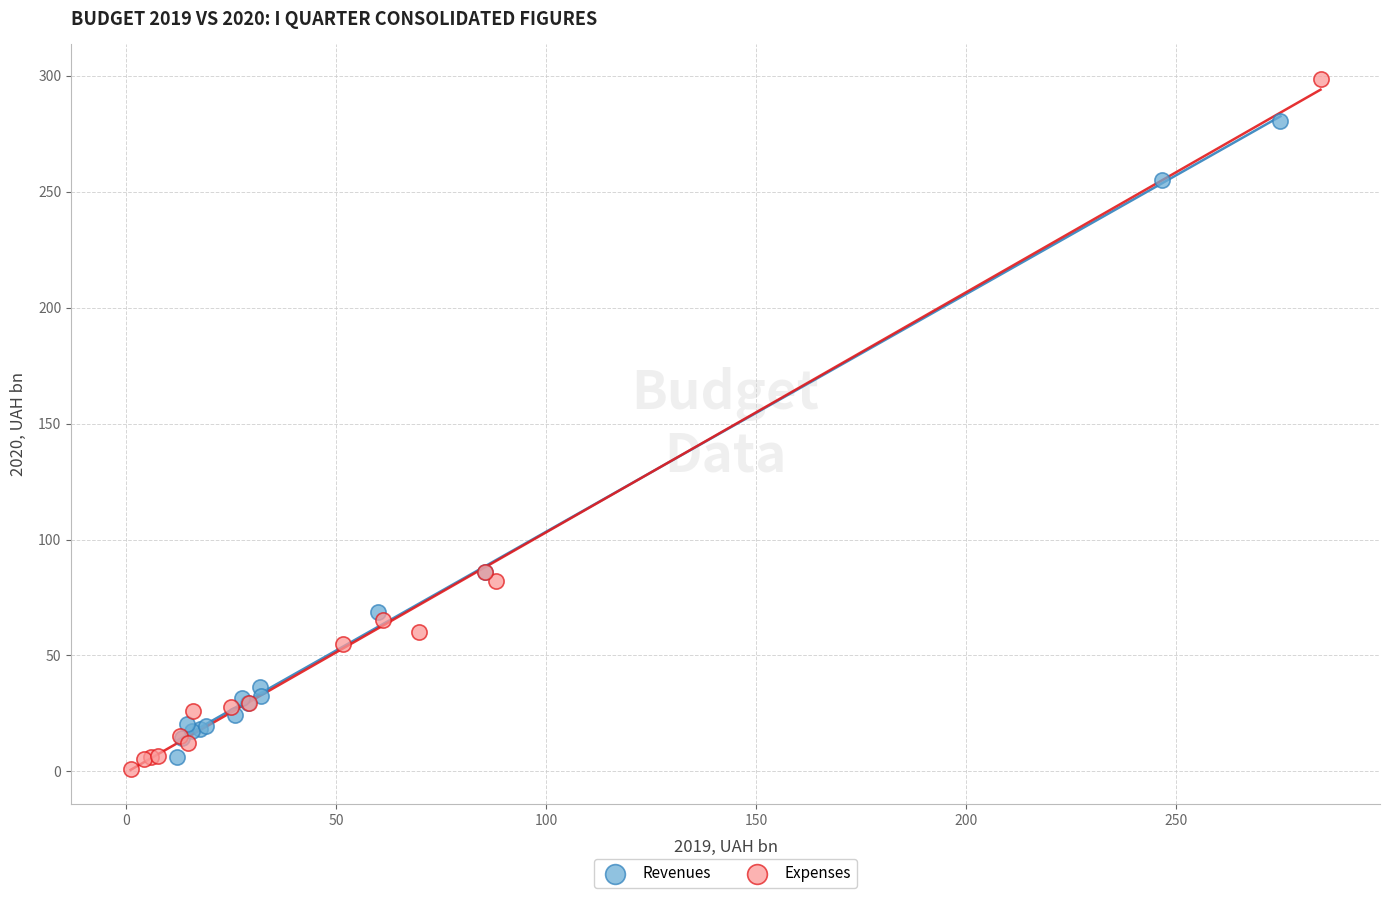

Which series reaches the maximum Y coordinate?

Expenses